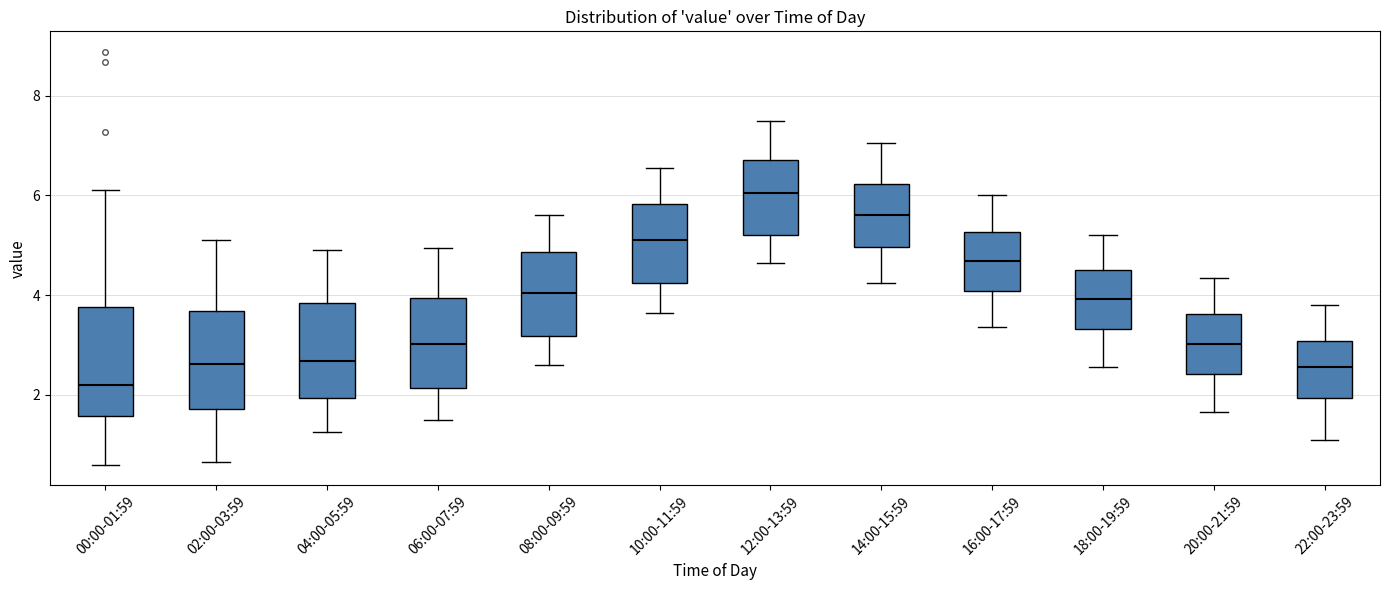

Which box is the tallest, from its lower edge to its upper edge?

00:00-01:59